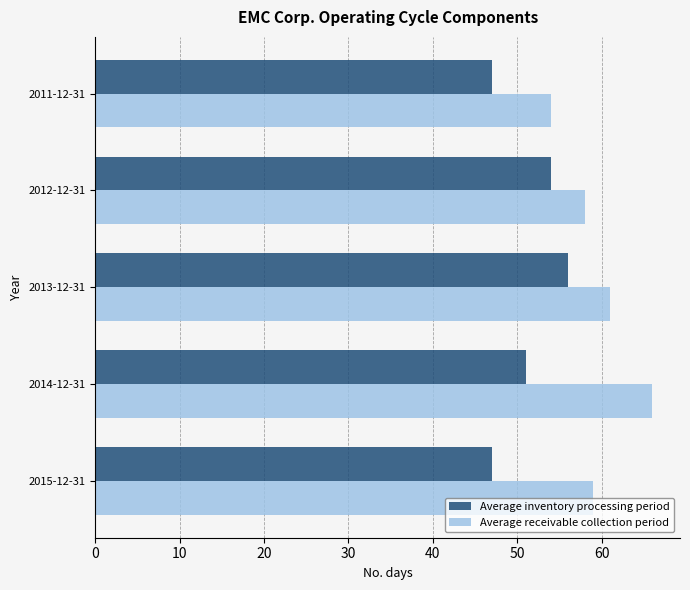

What is the total value across all series at 2011-12-31?

101